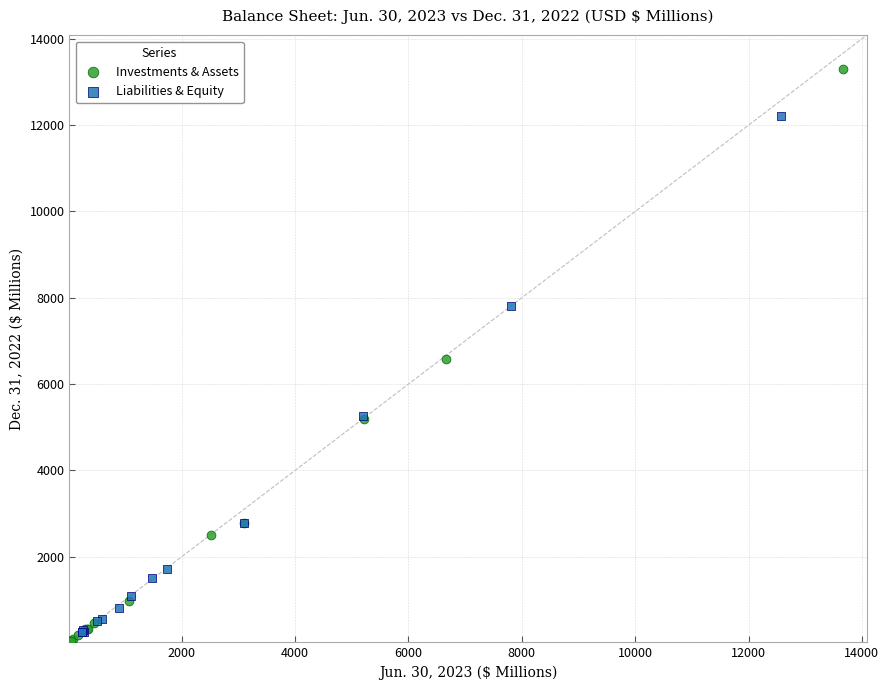

Which series has the widest spread of Y values?

Investments & Assets